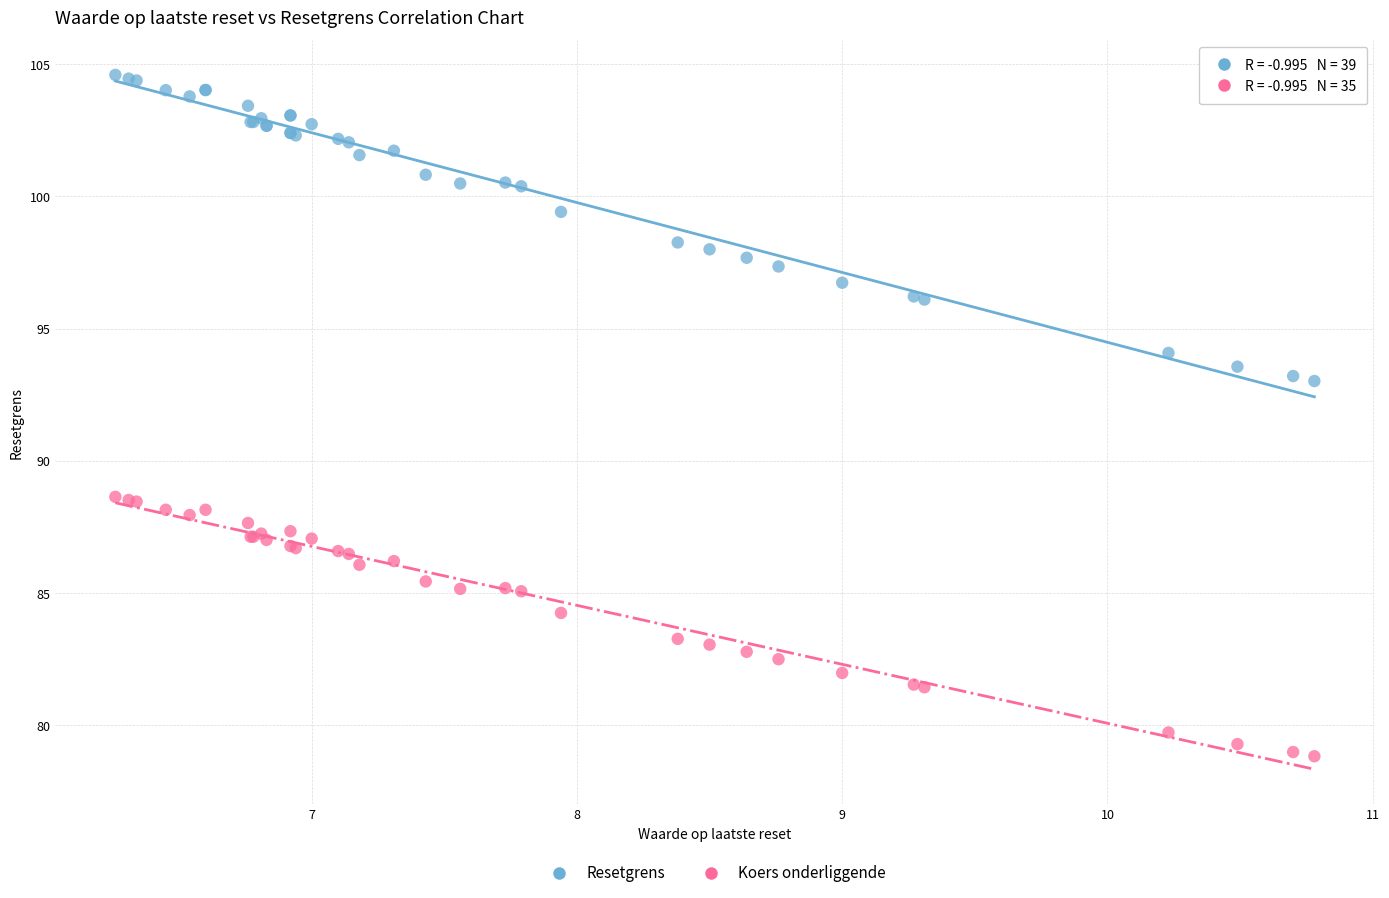

Which series has the largest Y range (max minus min)?

Resetgrens